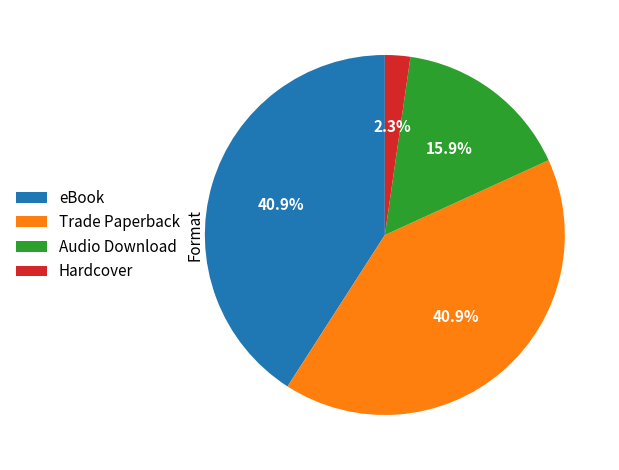

Is Audio Download the majority of the pie?

No